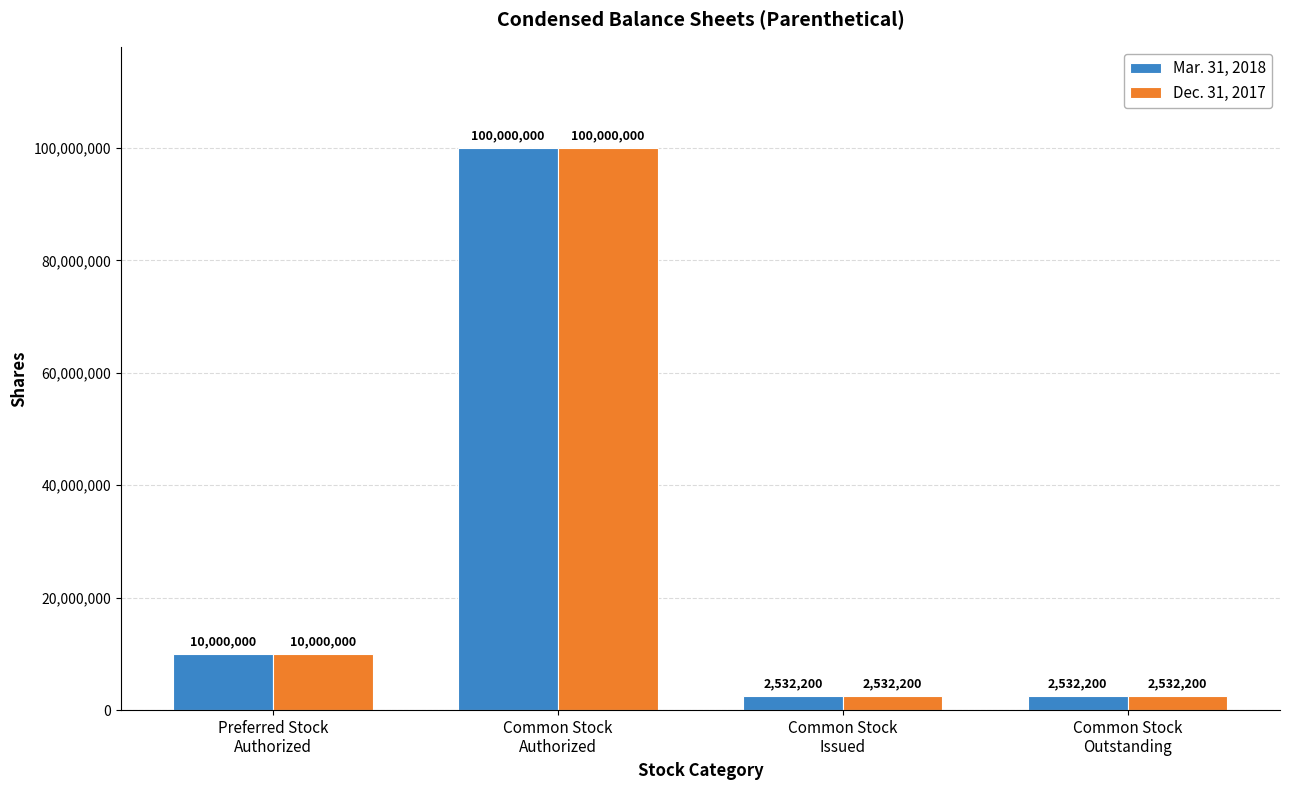

What is the label of the 3rd bar from the right?

Common Stock
Authorized